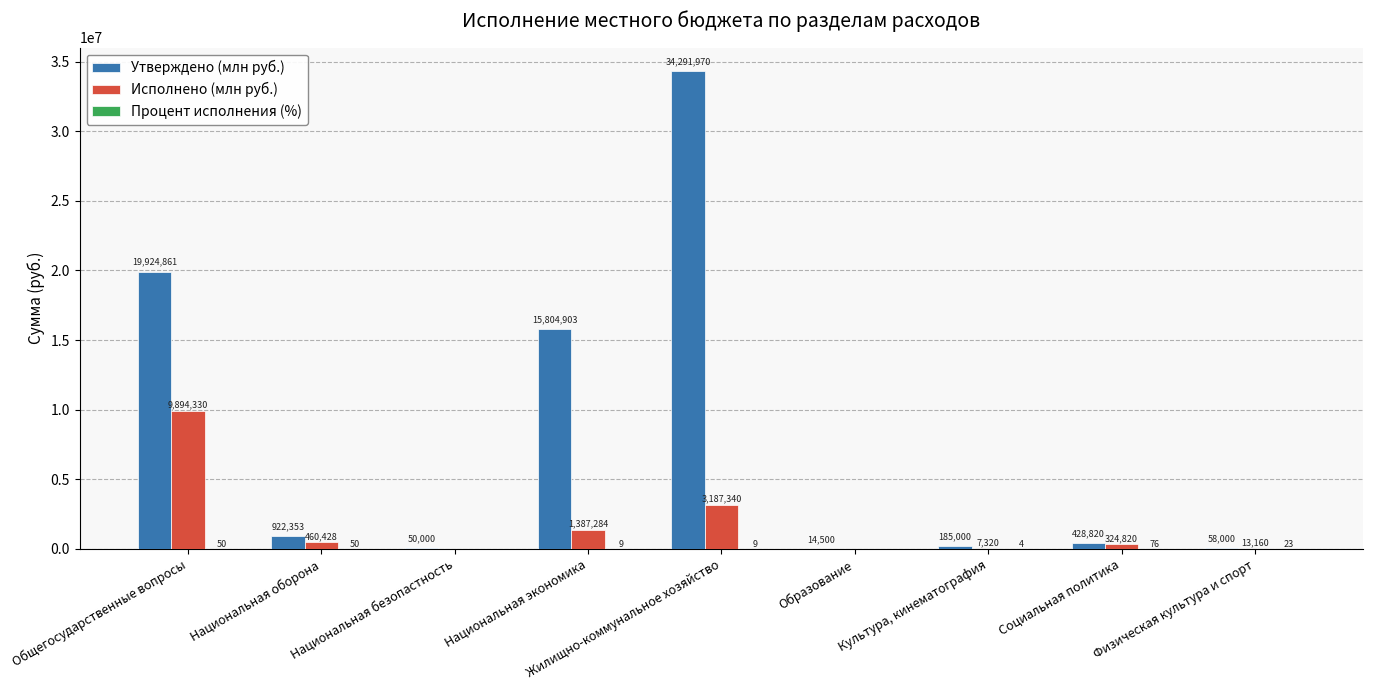

Which label corresponds to the largest value in the chart?

Жилищно-коммунальное хозяйство